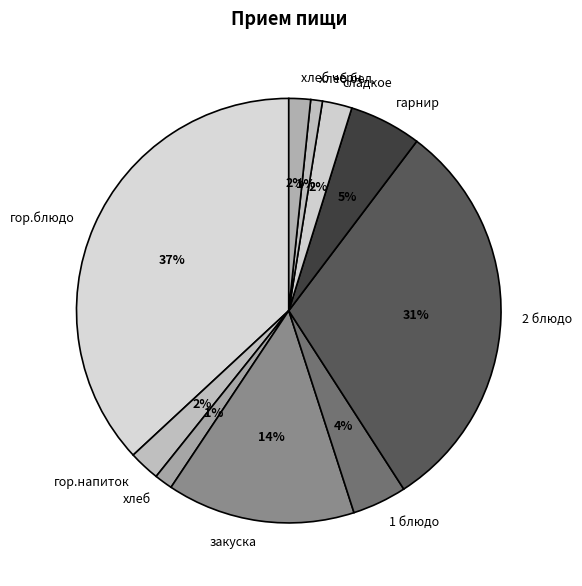

How many slices are in this pie chart?

10